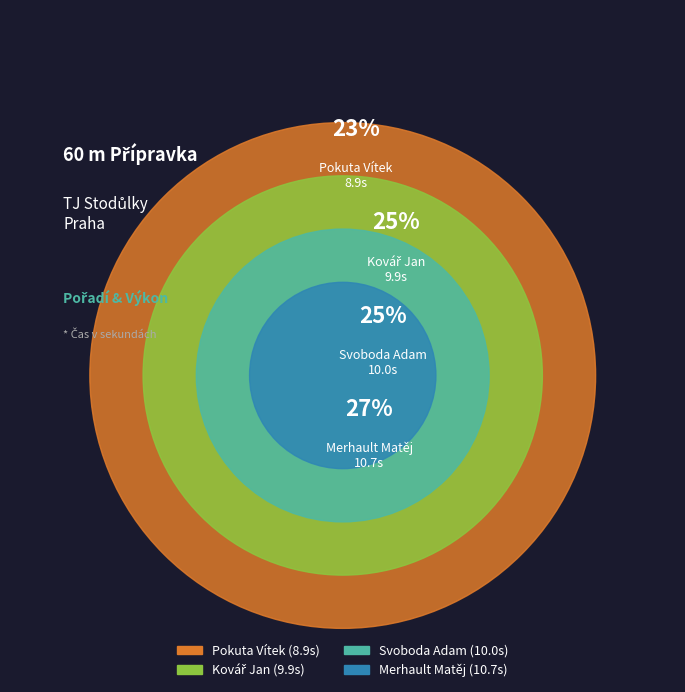

True or false: Kovář Jan accounts for 33% of the total.

False